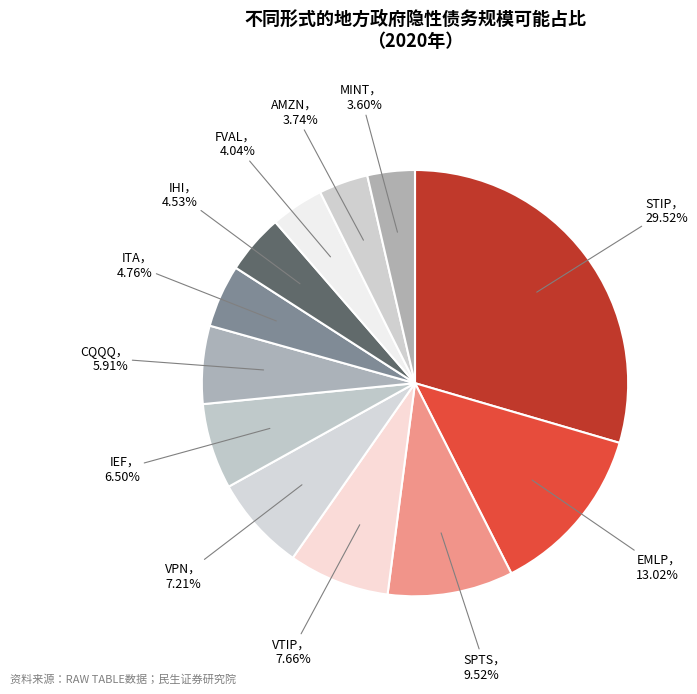

What is the smallest slice in the pie chart?

MINT